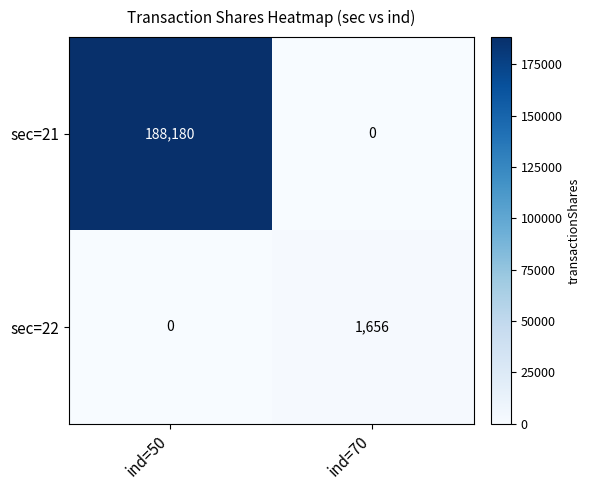

What is the difference between the sec=21 values at ind=70 and ind=50?

188180